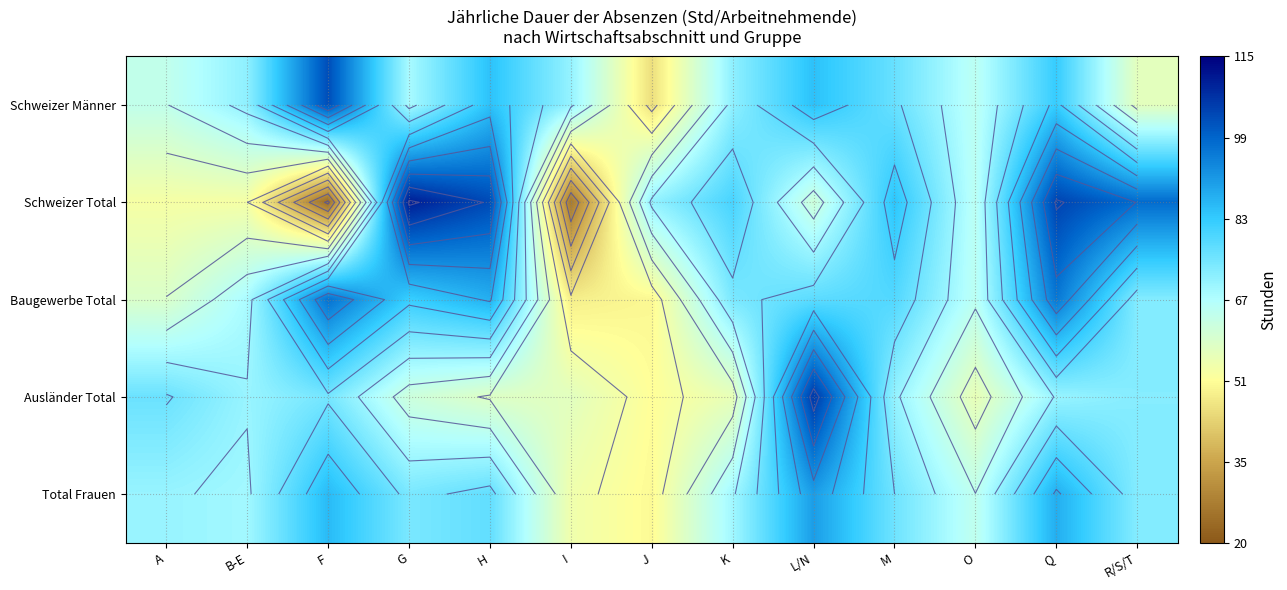

Is it true that Ausländer Total equals 106.2 at L/N?

True